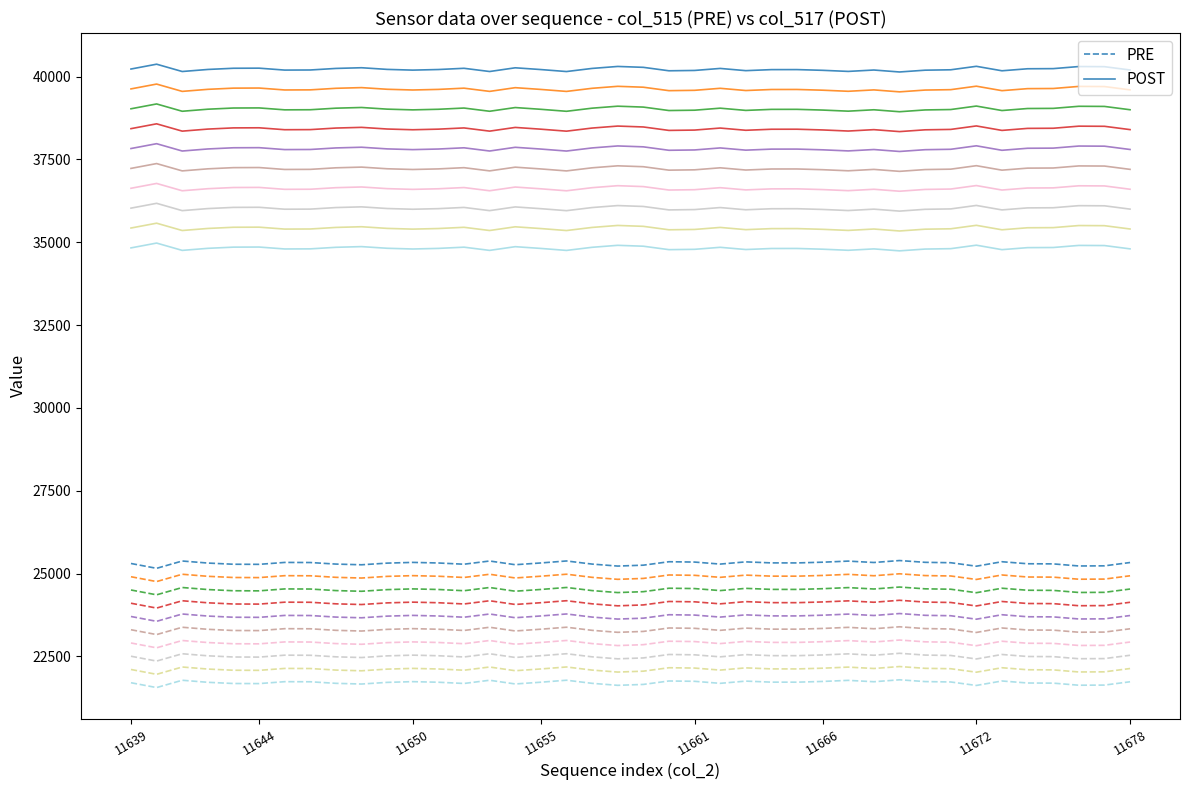

Reading left to right, transcribe all the data shown in this chart.

PRE: 25304	25158	25379	25317	25281	25278	25336	25333	25286	25265	25315	25337	25319	25282	25379	25267	25320	25380	25286	25226	25253	25357	25347	25286	25353	25322	25321	25343	25376	25334	25393	25339	25327	25222	25357	25296	25292	25229	25233	25333
POST: 40231	40377	40156	40218	40254	40257	40199	40202	40249	40270	40220	40198	40216	40253	40156	40268	40215	40155	40249	40309	40282	40178	40188	40249	40182	40213	40214	40192	40159	40201	40142	40196	40208	40313	40178	40239	40243	40306	40302	40202